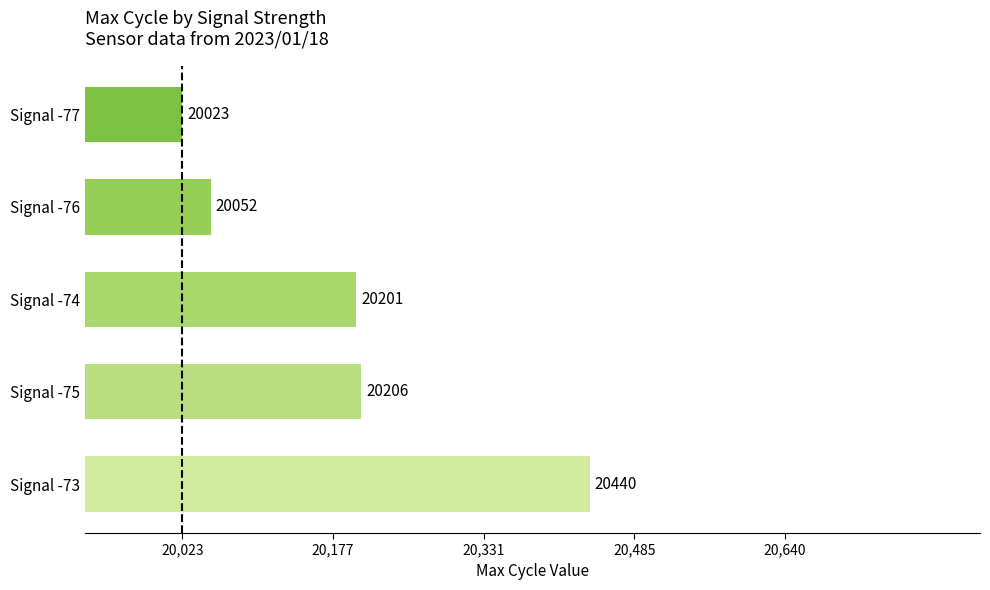

What is the minimum value shown in the chart?

20023.0